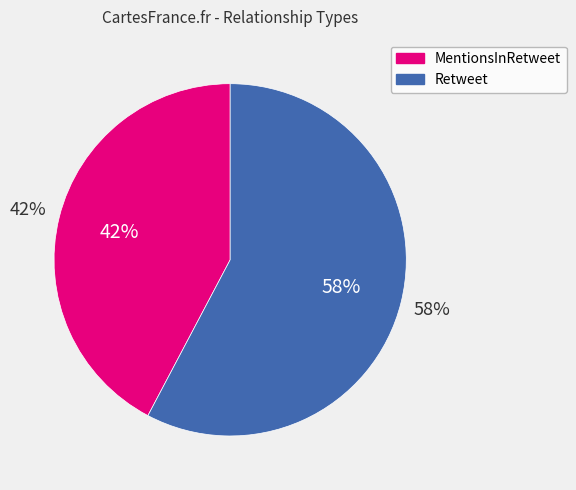

What percentage is the Retweet slice, to the nearest percent?

58%